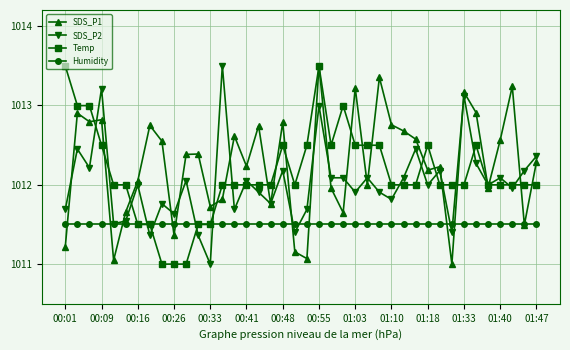

What is the maximum value for SDS_P1?

1013.5